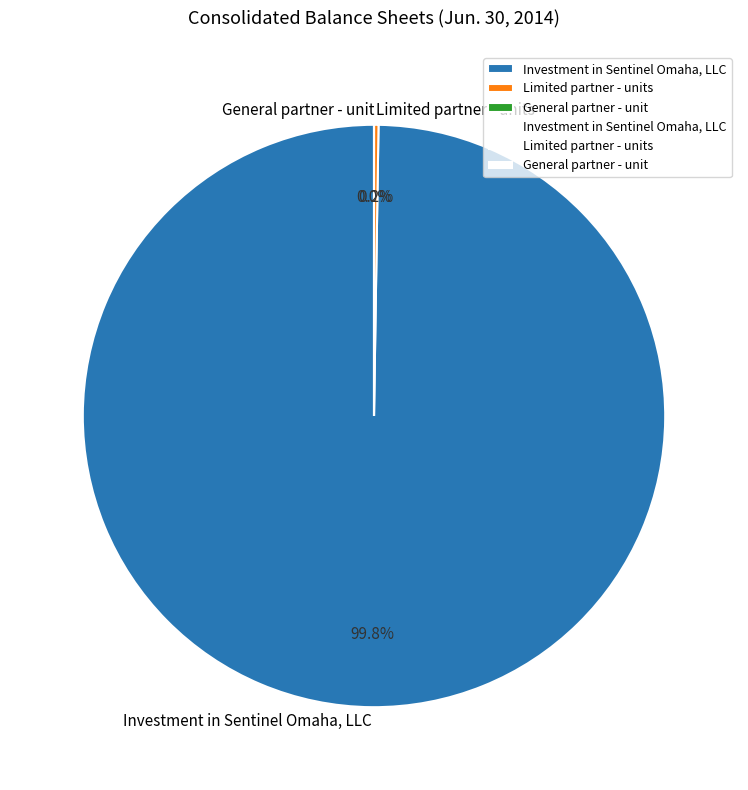

Which slice is the smallest?

General partner - unit